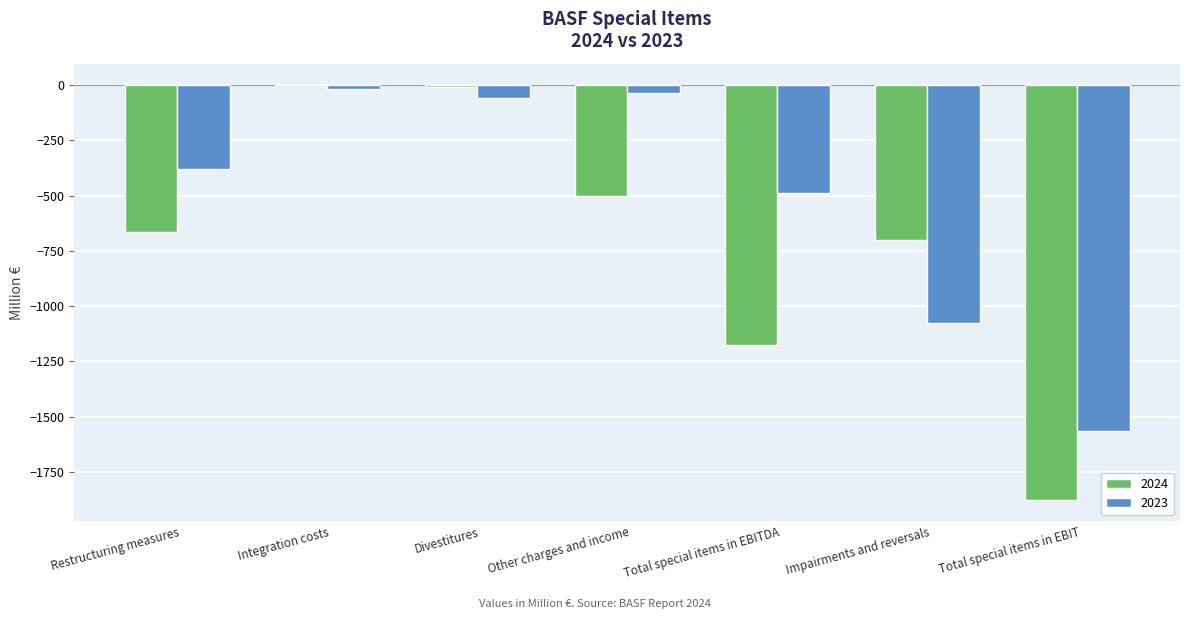

Which series changed the most between Restructuring measures and Impairments and reversals?

2023